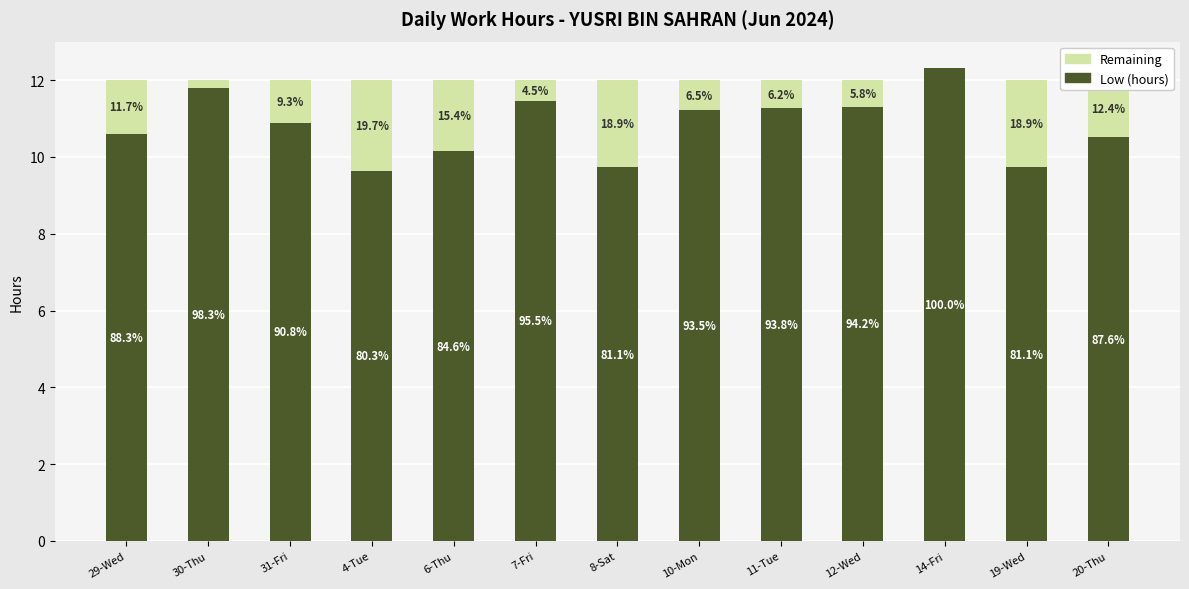

Between 10-Mon and 19-Wed, which series saw the biggest shift?

Low (hours)